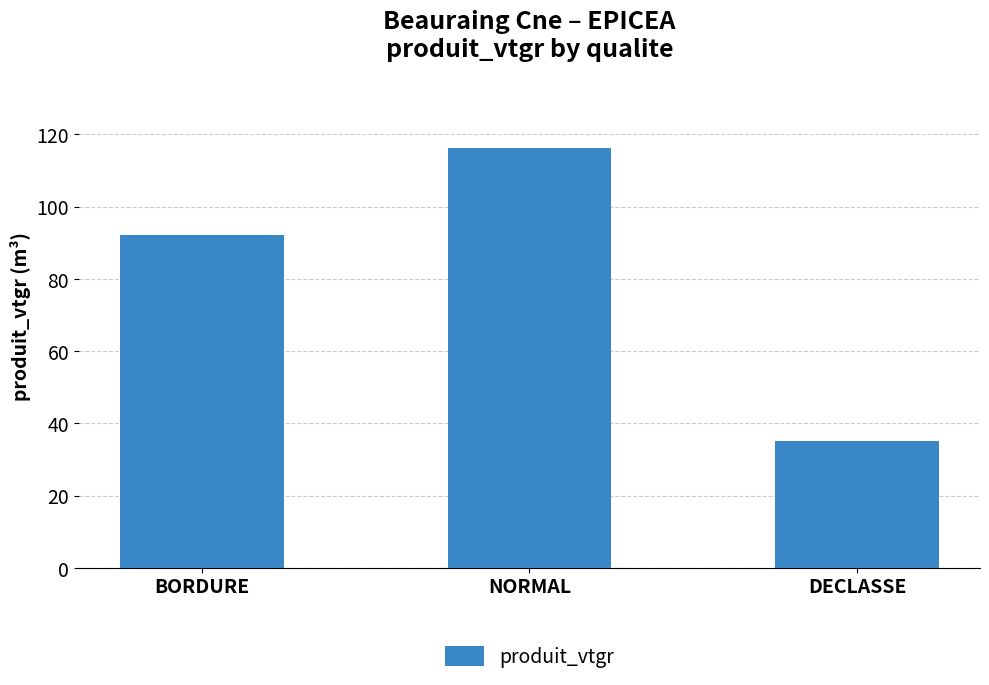

The chart shows a value of 92.1 at BORDURE. True or false?

True